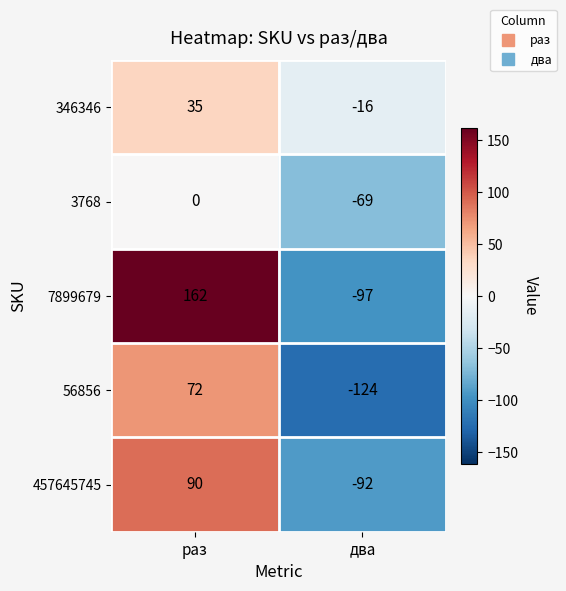

How many values in the 457645745 series are below 90?

1